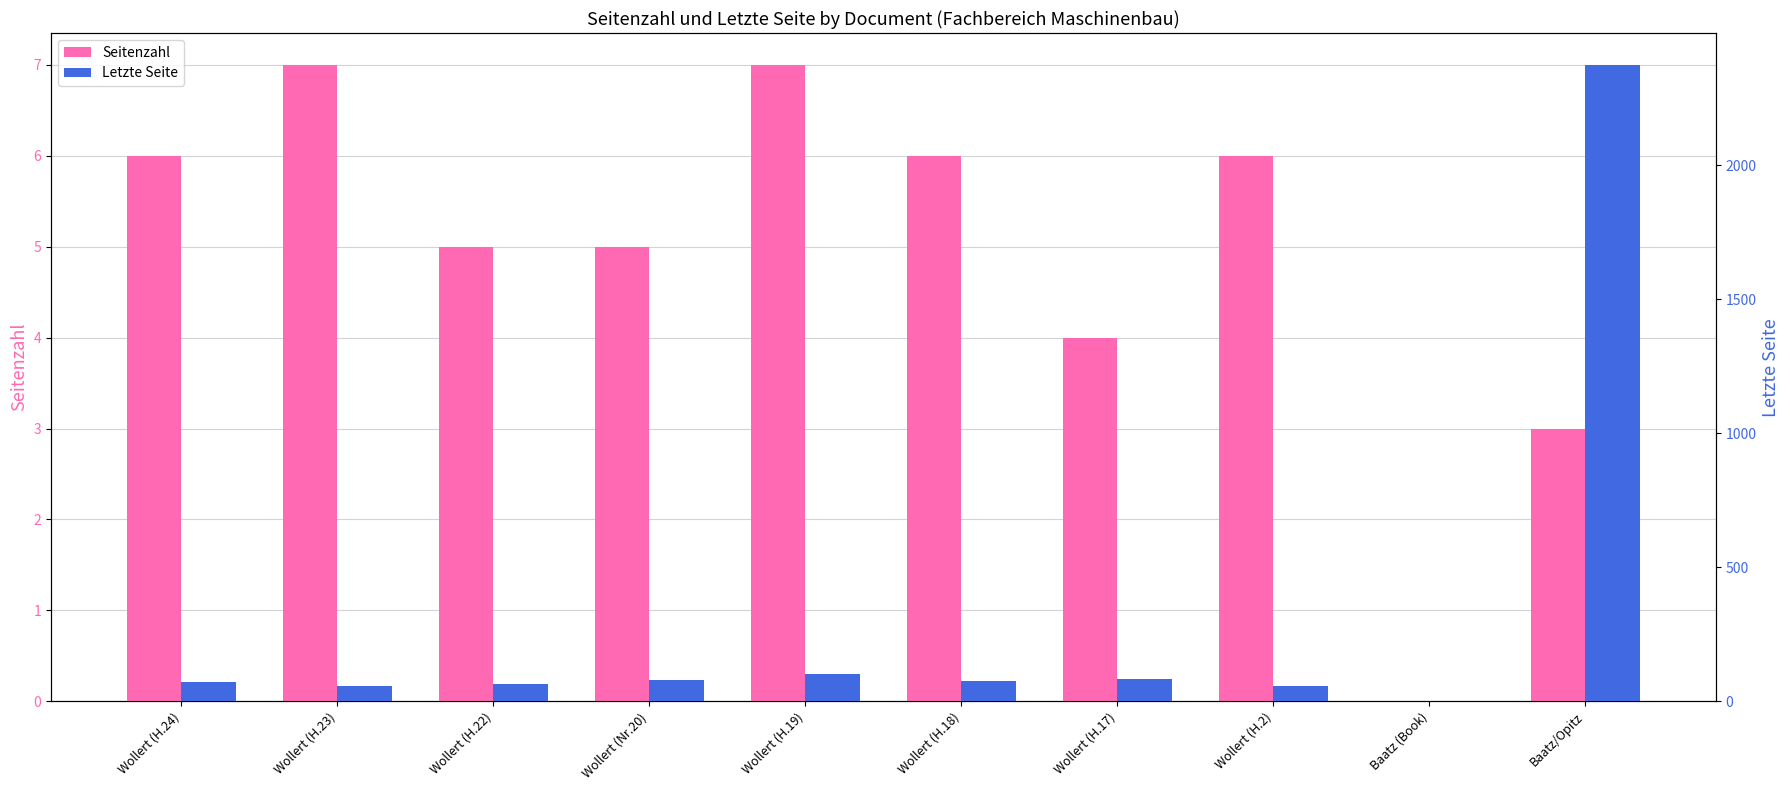

At which category does the chart reach its minimum across all series?

Baatz (Book)